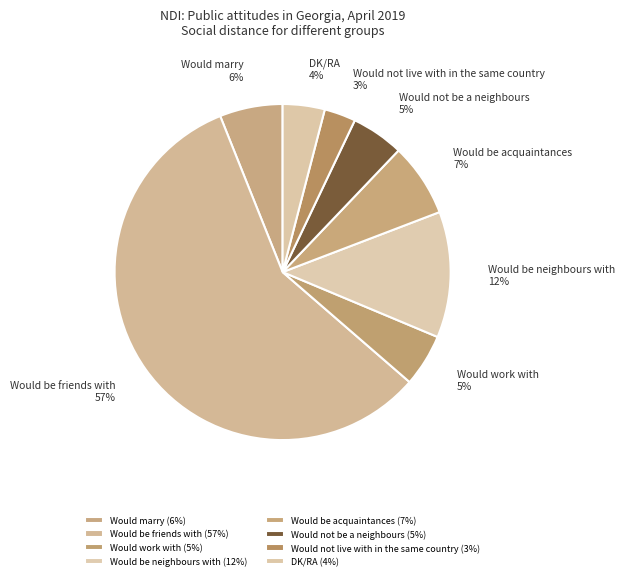

Which category accounts for the majority?

Would be friends with